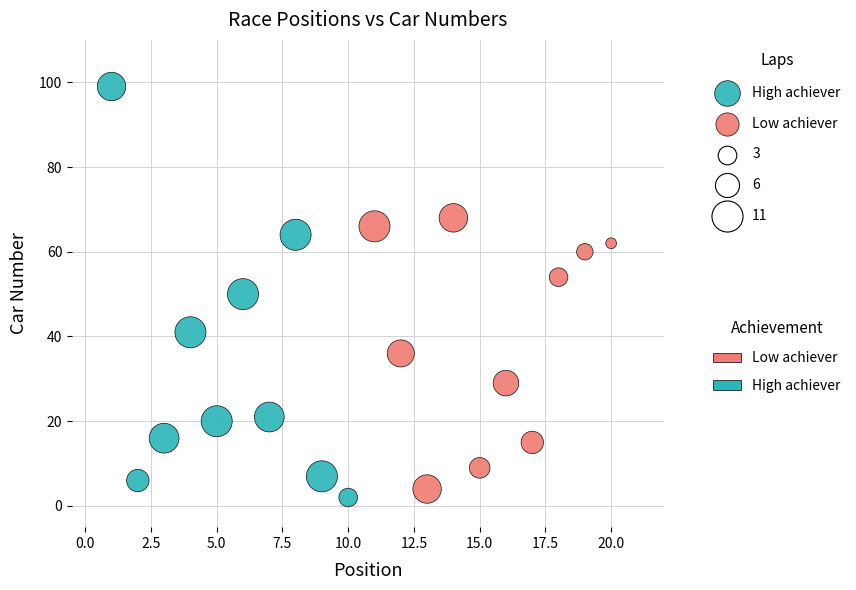

Which series reaches the maximum Y coordinate?

High achiever